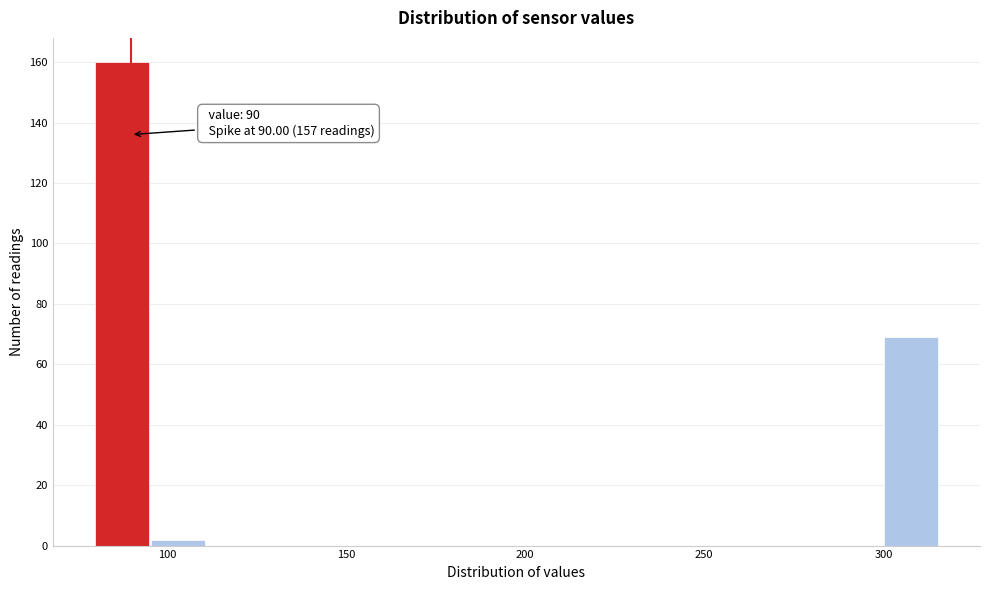

Read against the x-axis, roughly where is the centre of the tallest bar?

85